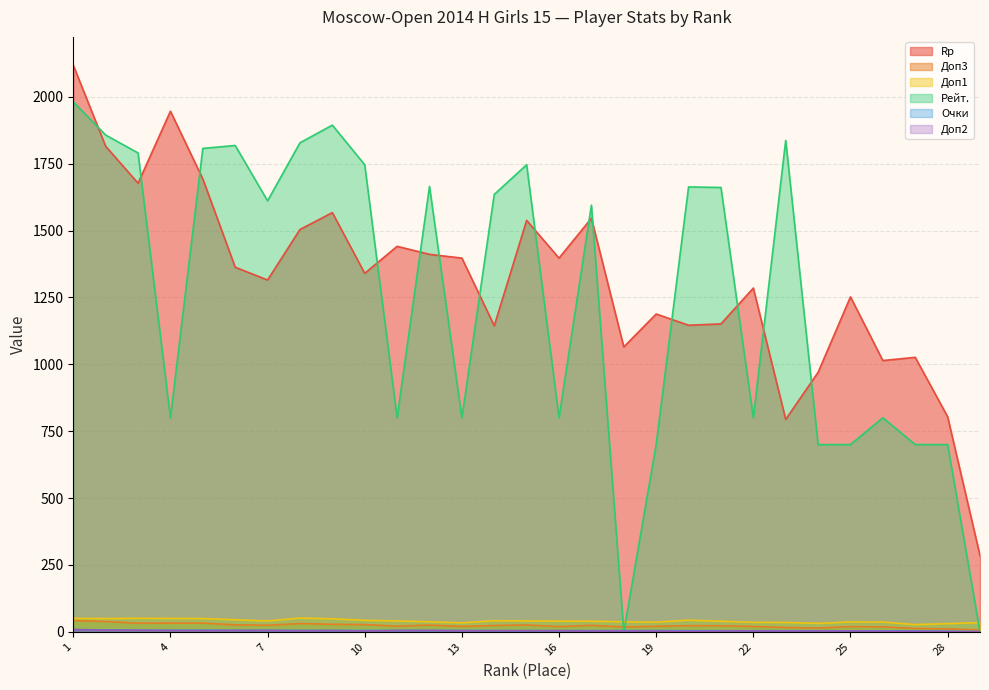

What is the value of the Доп1 point at the 25th from the left?

37.0